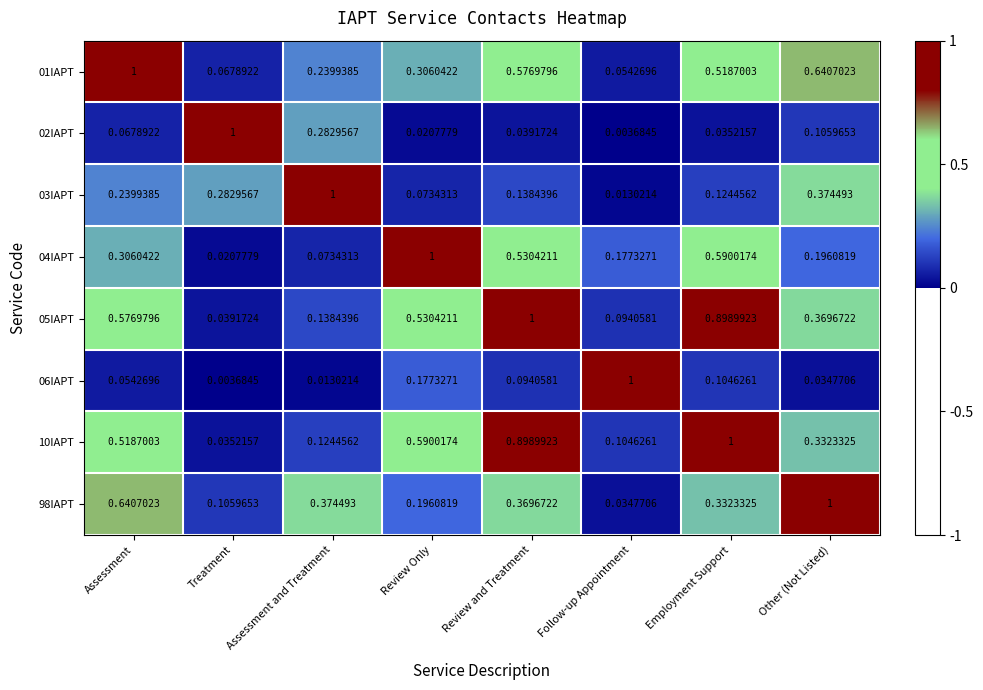

At which label is 05IAPT closest to 0?

Treatment